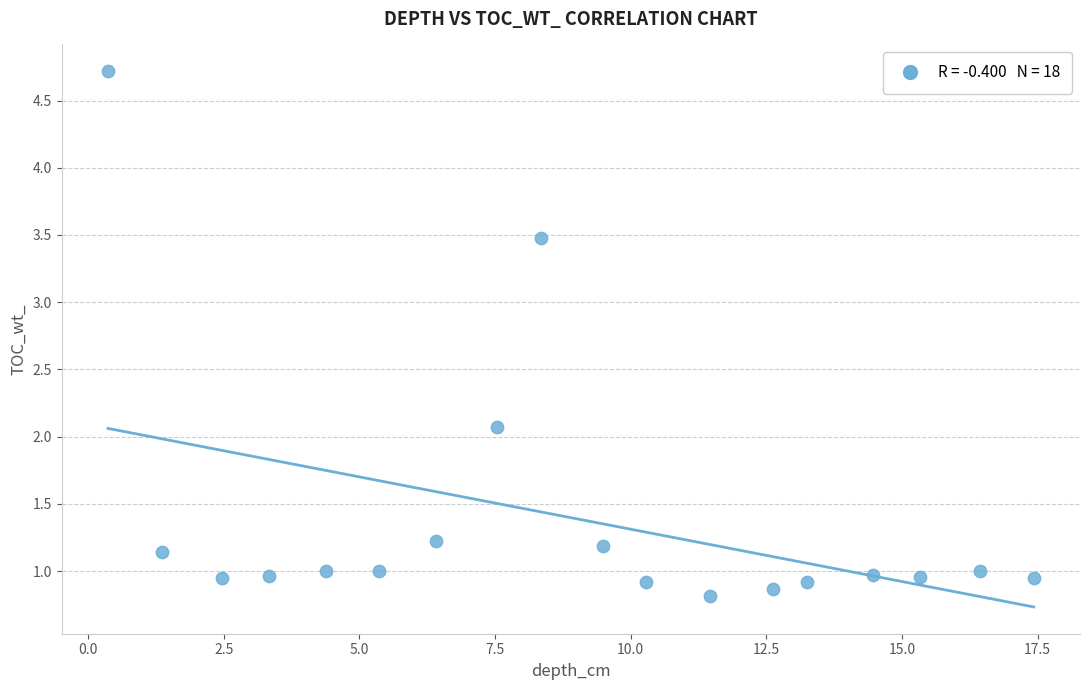

What Y value in the scatter plot is closest to 2?

2.1